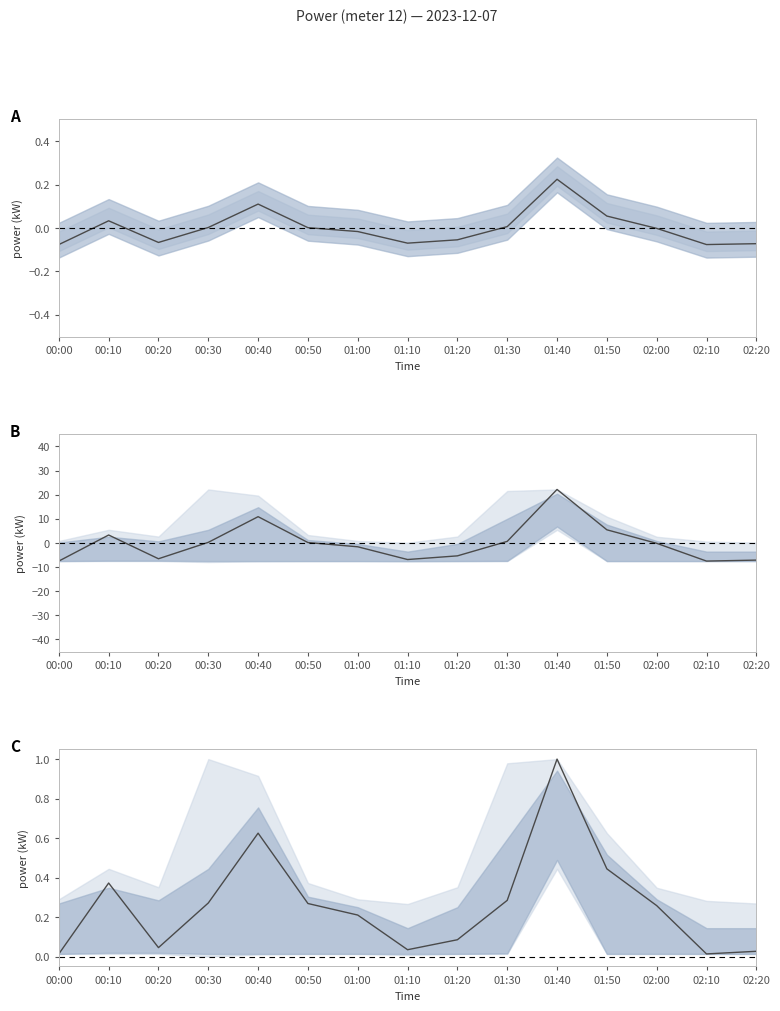

List the labels in order of value, smallest first.

00:00, 02:10, 02:20, 01:10, 00:20, 01:20, 01:00, 02:00, 00:50, 00:30, 01:30, 00:10, 01:50, 00:40, 01:40